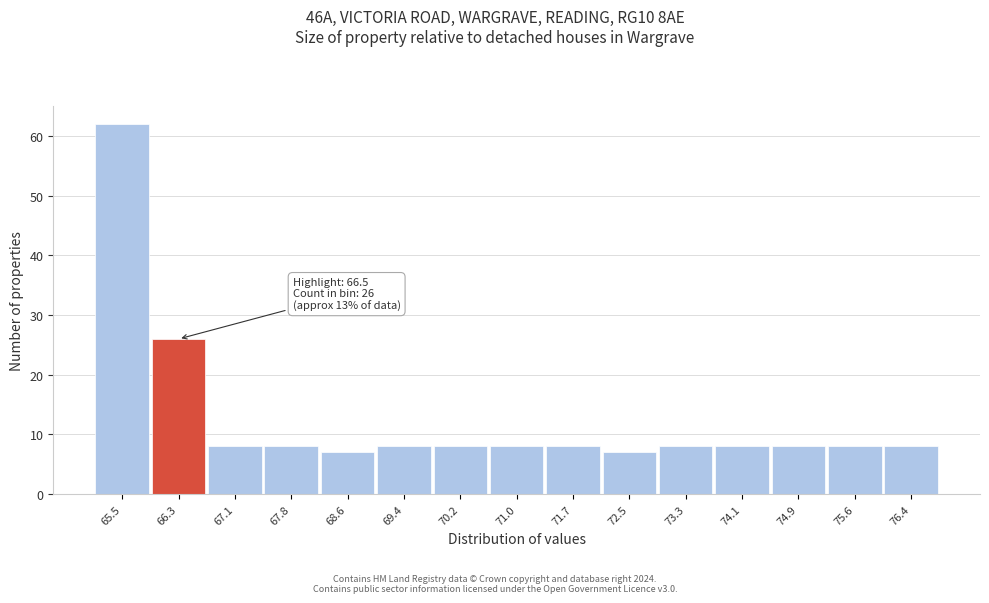

Reading left to right, transcribe all the data shown in this chart.

62	26	8	8	7	8	8	8	8	7	8	8	8	8	8